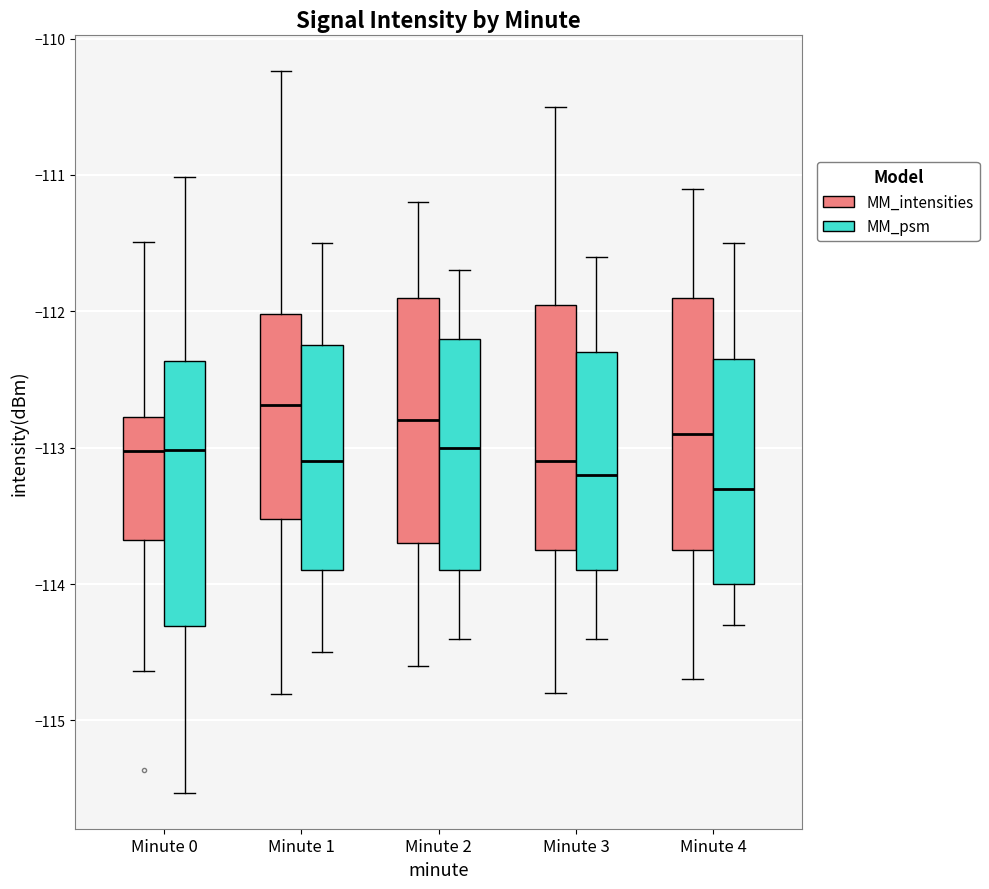

Reading left to right, transcribe this box plot: for each box, give where its median line is, the range the box spans, and where its two whiskers end, as read against the y-axis. The values are not printed on the chart, so give them approximately, as read against the axis.

Minute 0 (MM_intensities): median -113.0, box -113.7 to -112.8, whiskers -114.6 to -111.5
Minute 0 (MM_psm): median -113.0, box -114.3 to -112.4, whiskers -115.5 to -111.0
Minute 1 (MM_intensities): median -112.7, box -113.5 to -112.0, whiskers -114.8 to -110.2
Minute 1 (MM_psm): median -113.1, box -113.9 to -112.2, whiskers -114.5 to -111.5
Minute 2 (MM_intensities): median -112.8, box -113.7 to -111.9, whiskers -114.6 to -111.2
Minute 2 (MM_psm): median -113.0, box -113.9 to -112.2, whiskers -114.4 to -111.7
Minute 3 (MM_intensities): median -113.1, box -113.7 to -111.9, whiskers -114.8 to -110.5
Minute 3 (MM_psm): median -113.2, box -113.9 to -112.3, whiskers -114.4 to -111.6
Minute 4 (MM_intensities): median -112.9, box -113.7 to -111.9, whiskers -114.7 to -111.1
Minute 4 (MM_psm): median -113.3, box -114.0 to -112.3, whiskers -114.3 to -111.5